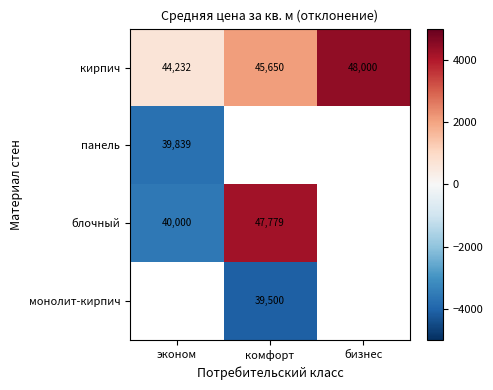

Between эконом and бизнес, which is larger?

бизнес